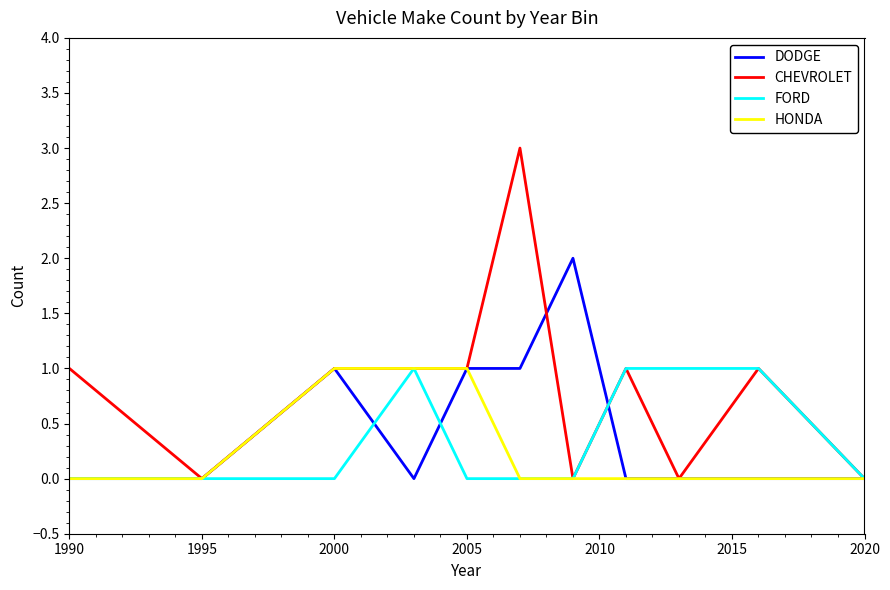

Which series has the largest total across all categories?

CHEVROLET